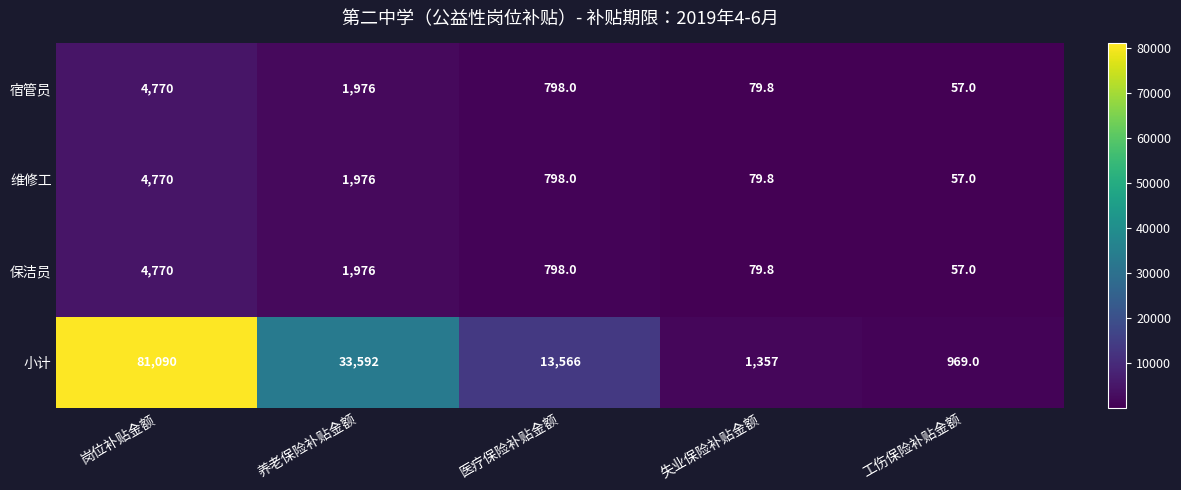

Which series has the largest range (max minus min)?

小计